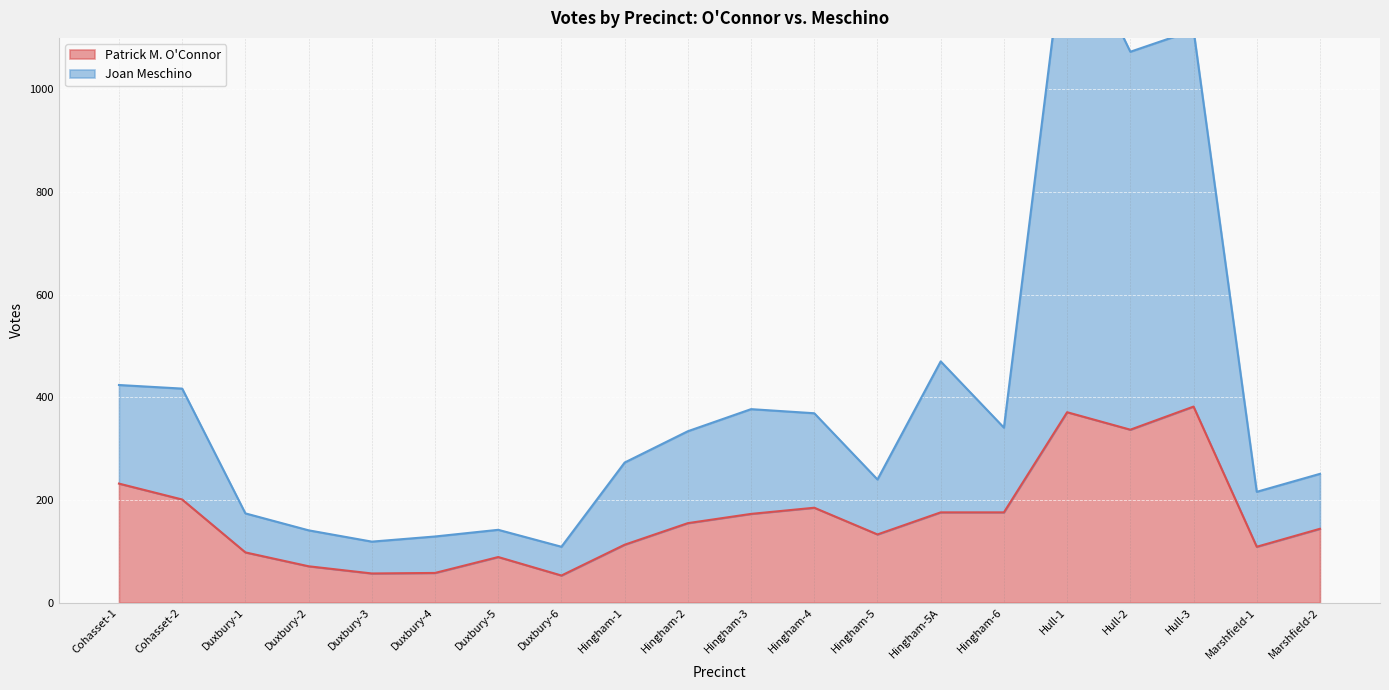

The value of Joan Meschino at Marshfield-1 is 282. True or false?

False